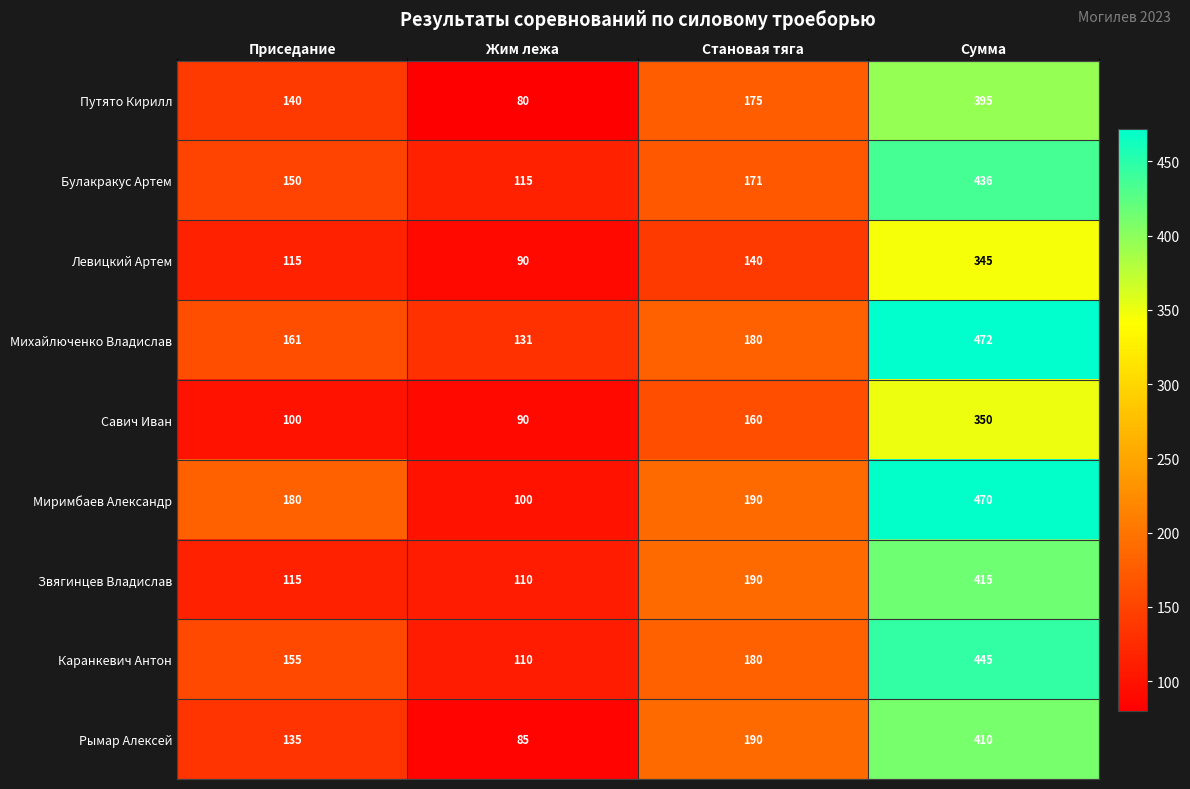

What value does the Рымар Алексей series have at Приседание?

135